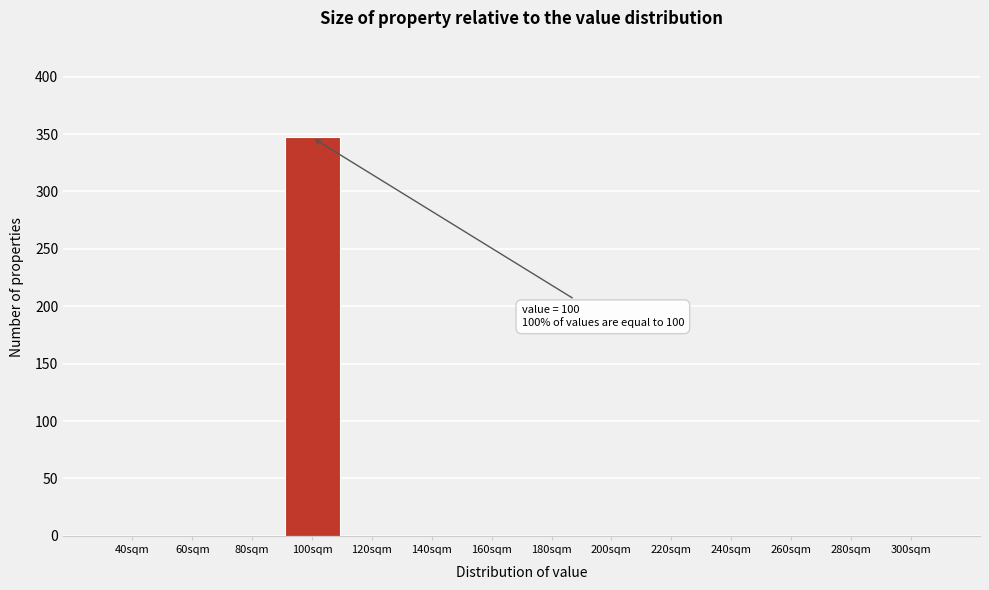

Reading left to right, extract all data points from this chart.

40sqm=0	60sqm=0	80sqm=0	100sqm=347	120sqm=0	140sqm=0	160sqm=0	180sqm=0	200sqm=0	220sqm=0	240sqm=0	260sqm=0	280sqm=0	300sqm=0